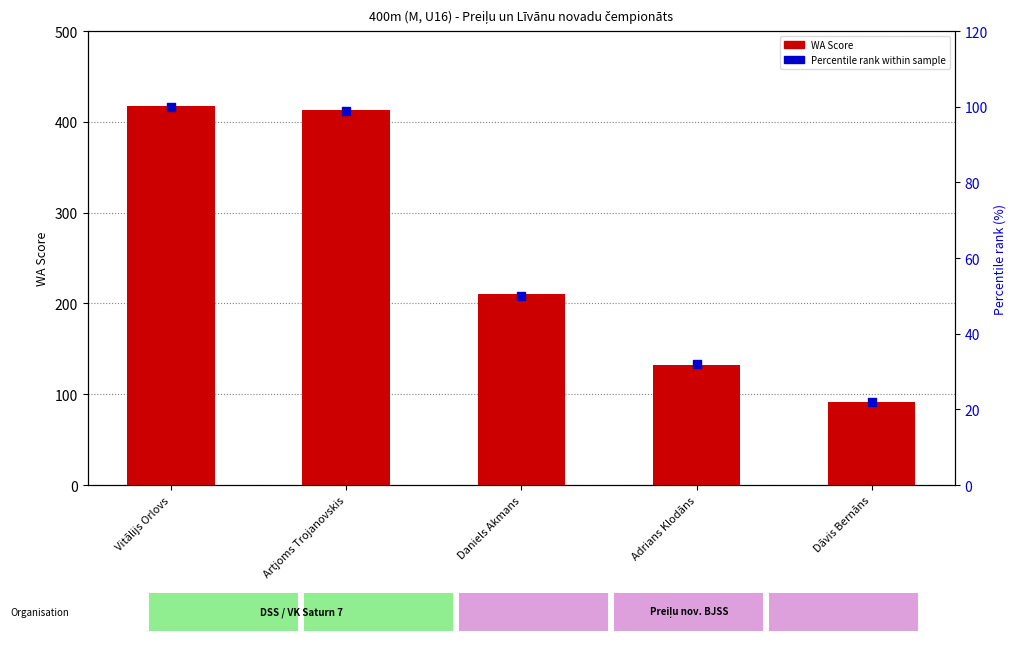

What is the total value across all series at Dāvis Bernāns?

114